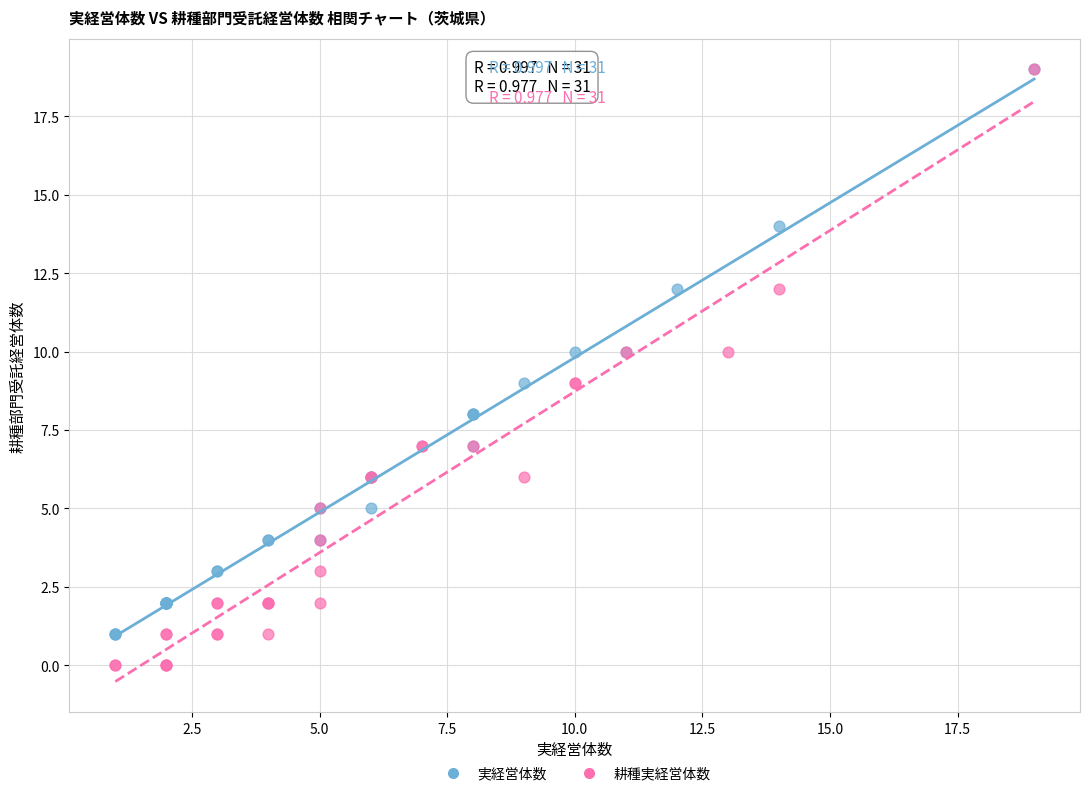

Which series has the largest Y range (max minus min)?

耕種実経営体数